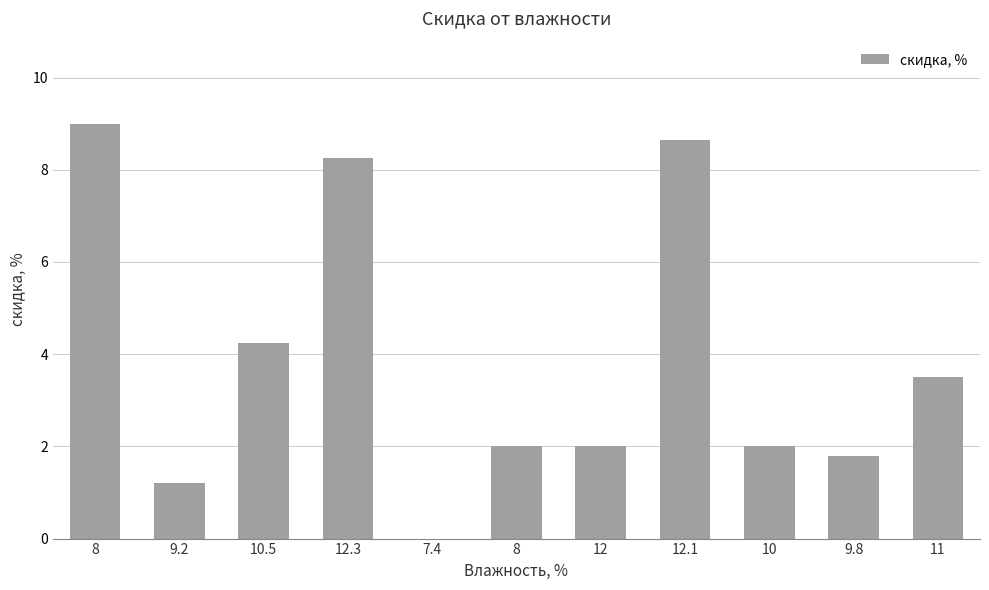

How many positive values are there?

10